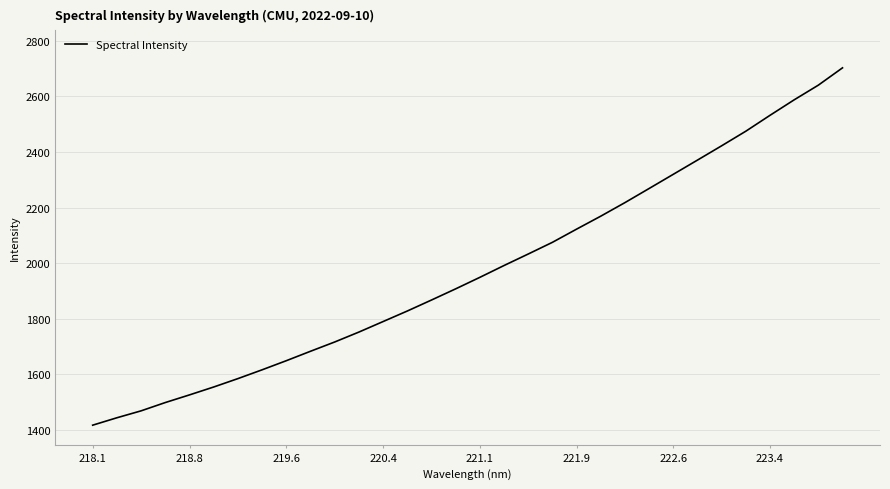

What is the smallest value displayed?

1417.2